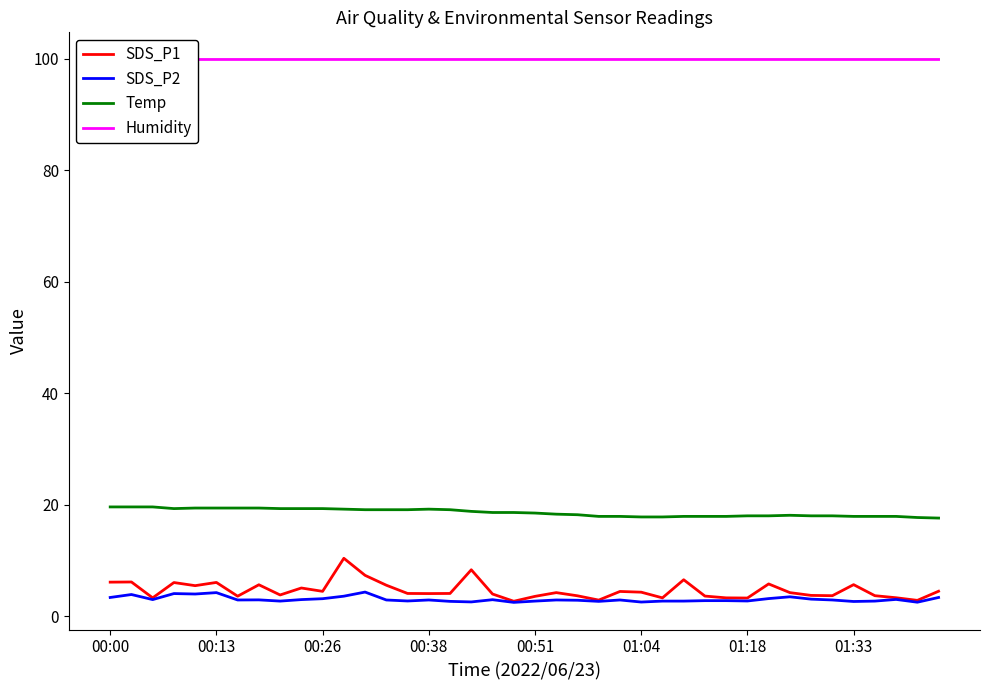

True or false: Humidity has a value of 40.3 at 14.

False